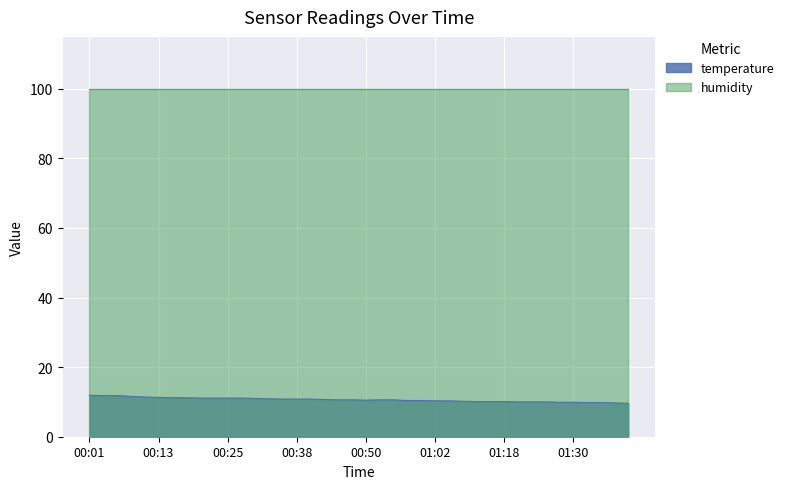

What is the difference between the maximum and minimum values in the temperature series?

2.3